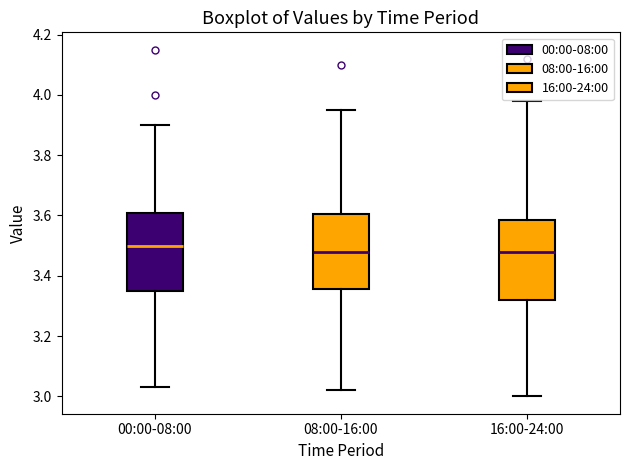

Where does the median line of the box for 00:00-08:00 sit on the y-axis? The values are not printed on the chart, so give them approximately, as read against the axis.

3.50